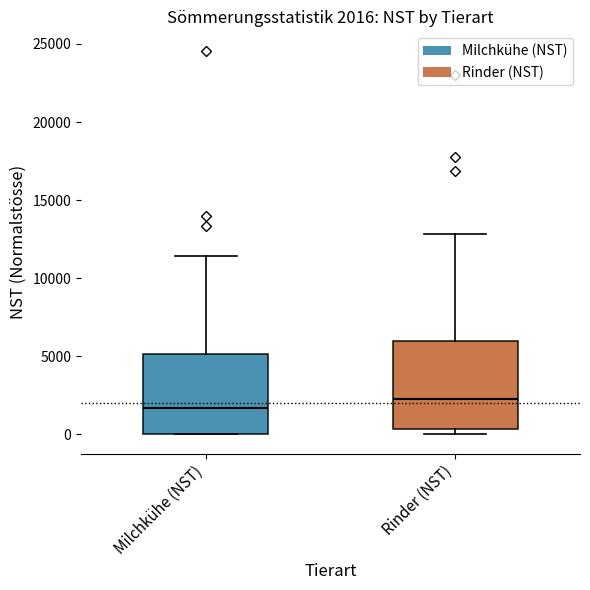

Which box is the tallest, from its lower edge to its upper edge?

Rinder (NST)